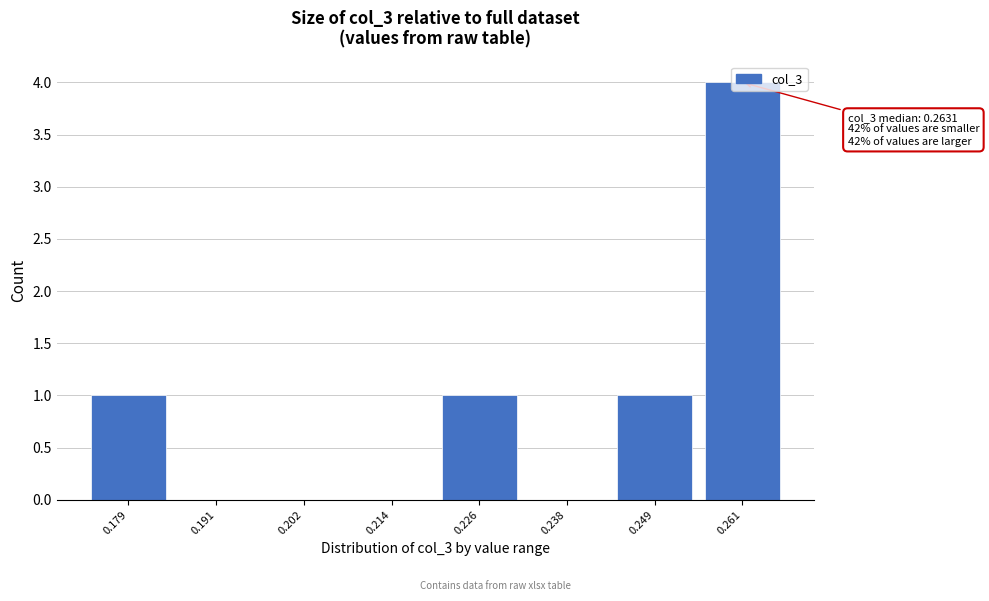

True or false: the data shows 0 at 0.238.

True